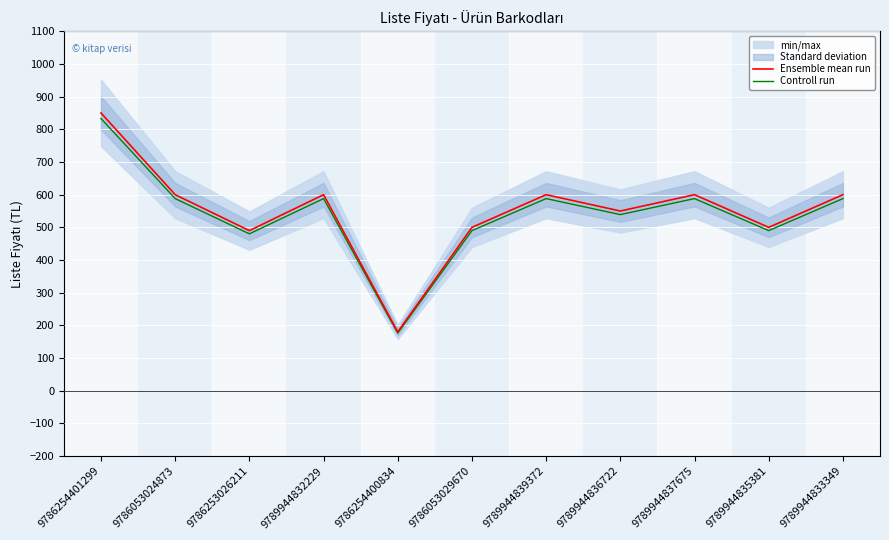

Between 9789944832229 and 9789944836722, which series saw the biggest shift?

Ensemble mean run